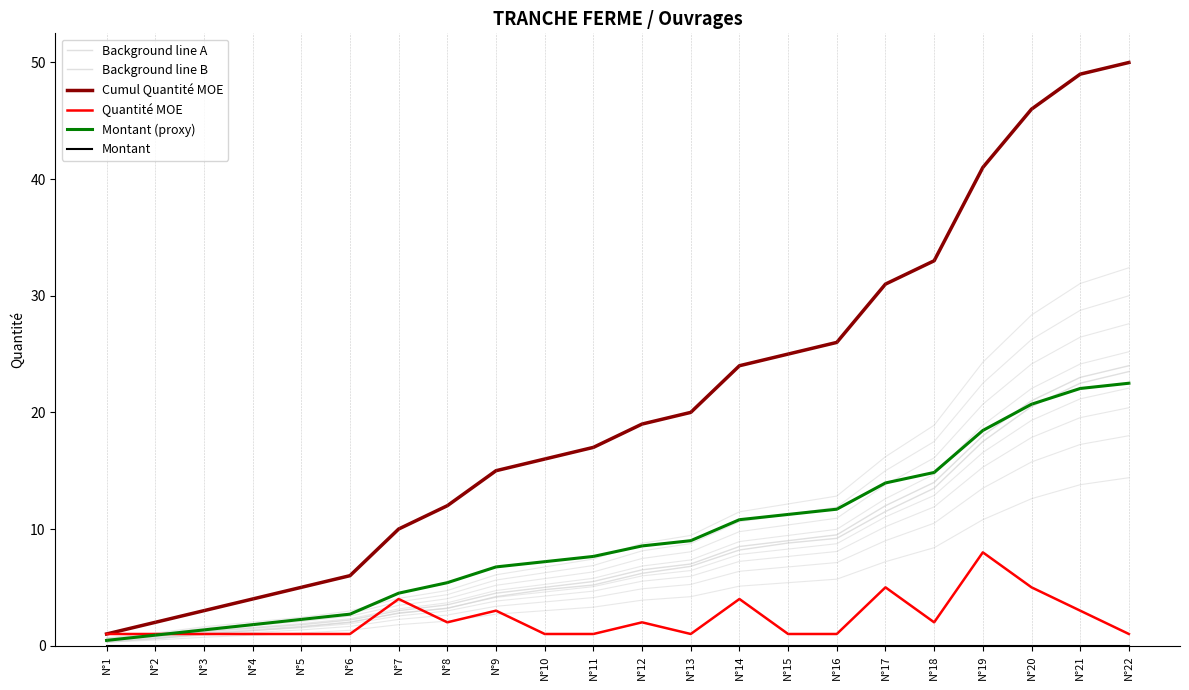

The value of Montant at N°9 is 0.0. True or false?

True